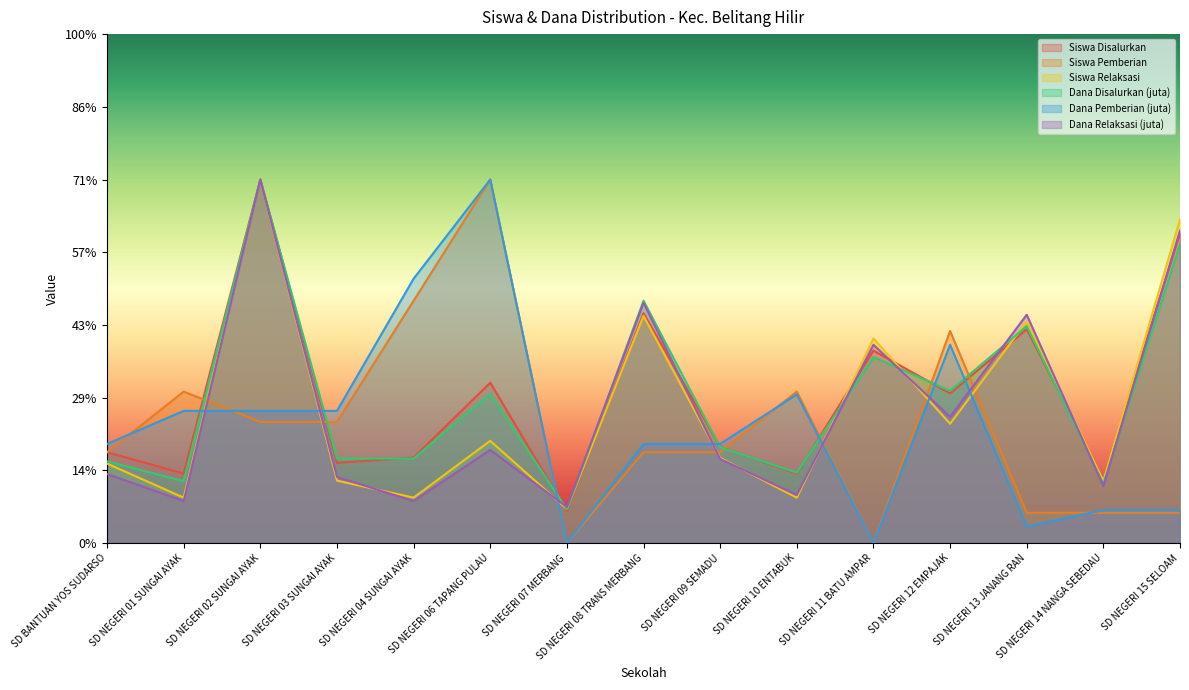

Which has a higher value, SD BANTUAN YOS SUDARSO or SD NEGERI 01 SUNGAI AYAK?

SD BANTUAN YOS SUDARSO